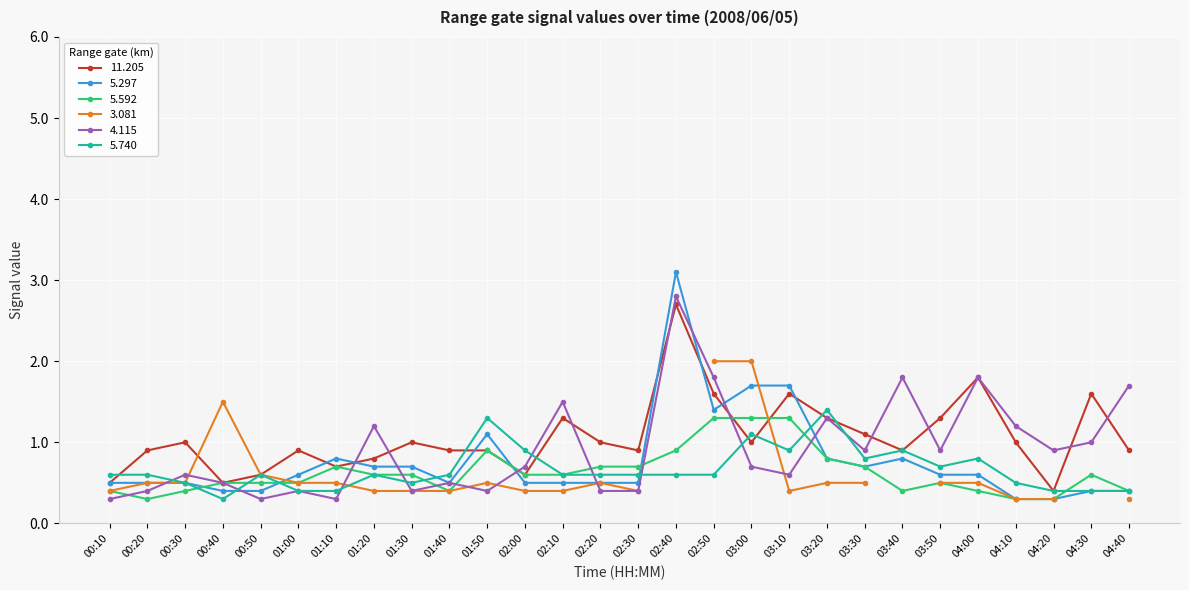

True or false: 11.205 has more than 1 points higher than both neighbors.

True